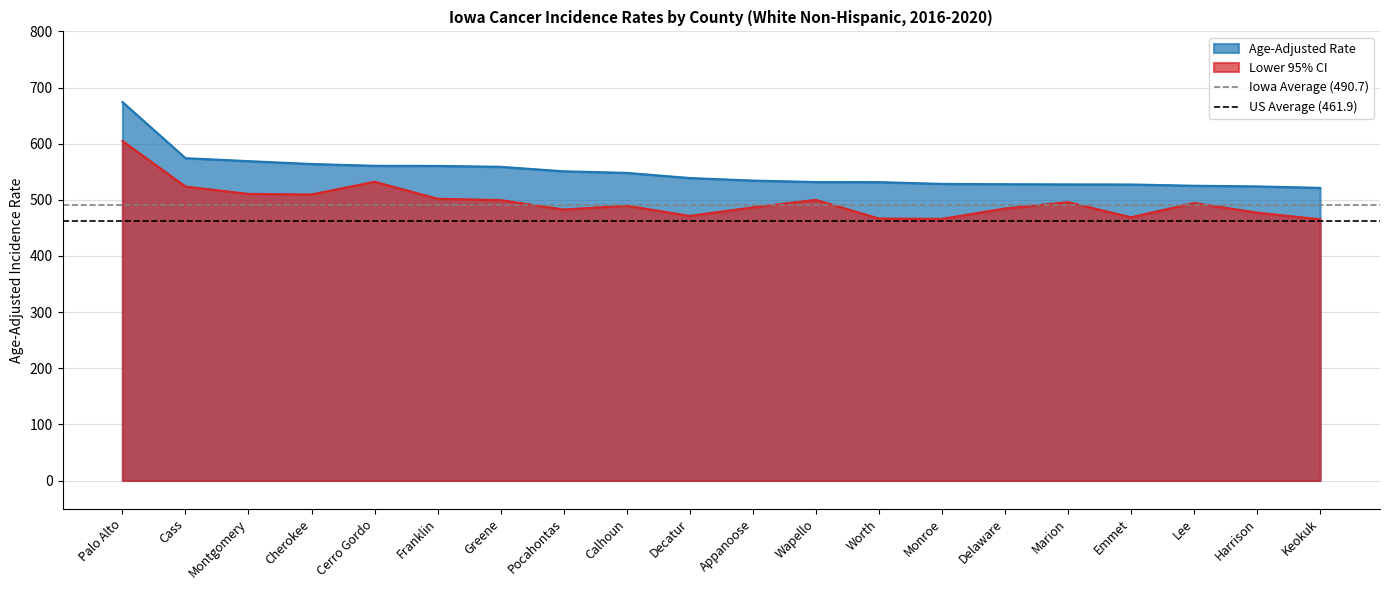

True or false: Lower 95% CI and Age-Adjusted Rate intersect in this chart.

False